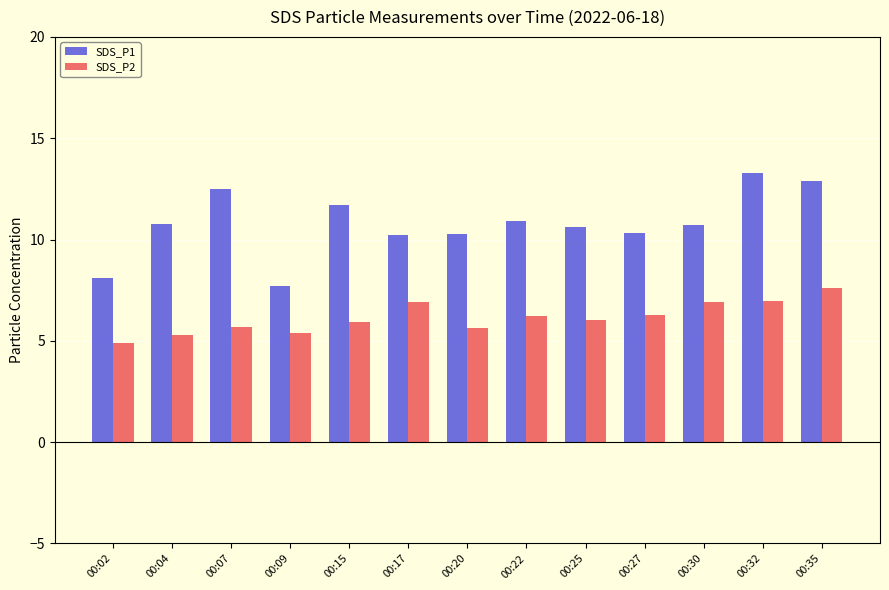

Is it true that SDS_P2 equals 4.9 at 00:02?

True